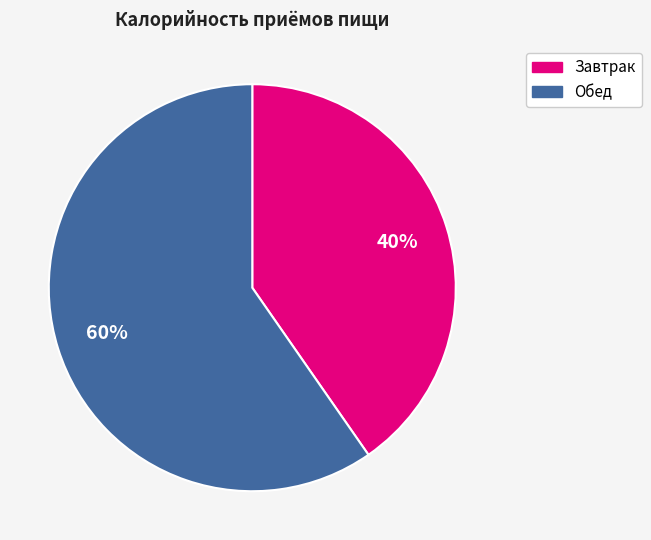

To the nearest percent, what is the average slice percentage?

50%